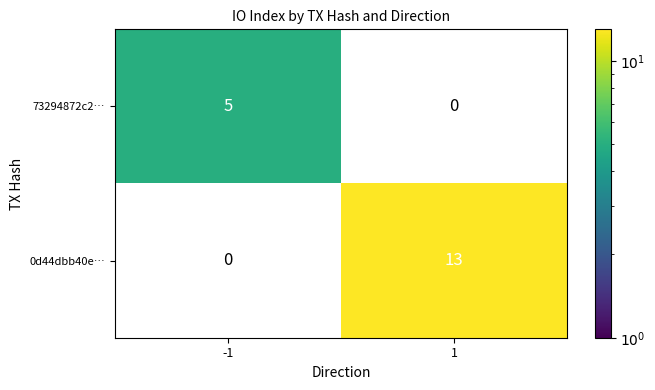

The value of 73294872c2… at -1 is 7. True or false?

False